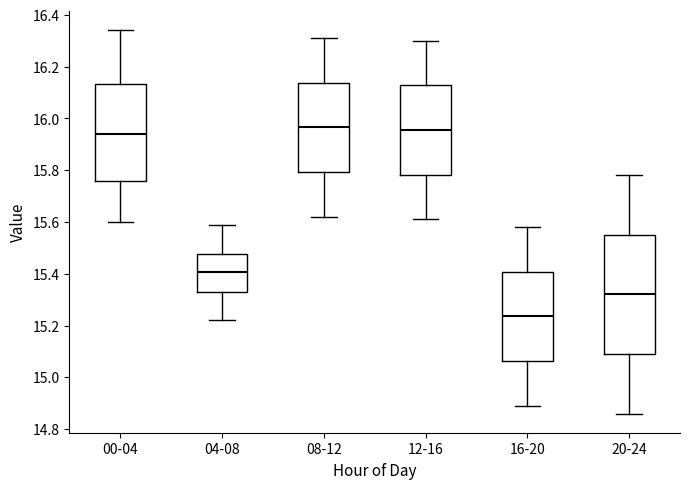

Reading left to right, transcribe this box plot: for each box, give where its median line is, the range the box spans, and where its two whiskers end, as read against the y-axis. The values are not printed on the chart, so give them approximately, as read against the axis.

00-04: median 15.94, box 15.76 to 16.14, whiskers 15.60 to 16.34
04-08: median 15.40, box 15.34 to 15.48, whiskers 15.22 to 15.60
08-12: median 15.96, box 15.80 to 16.14, whiskers 15.62 to 16.32
12-16: median 15.96, box 15.78 to 16.12, whiskers 15.62 to 16.30
16-20: median 15.24, box 15.06 to 15.40, whiskers 14.90 to 15.58
20-24: median 15.32, box 15.10 to 15.56, whiskers 14.86 to 15.78